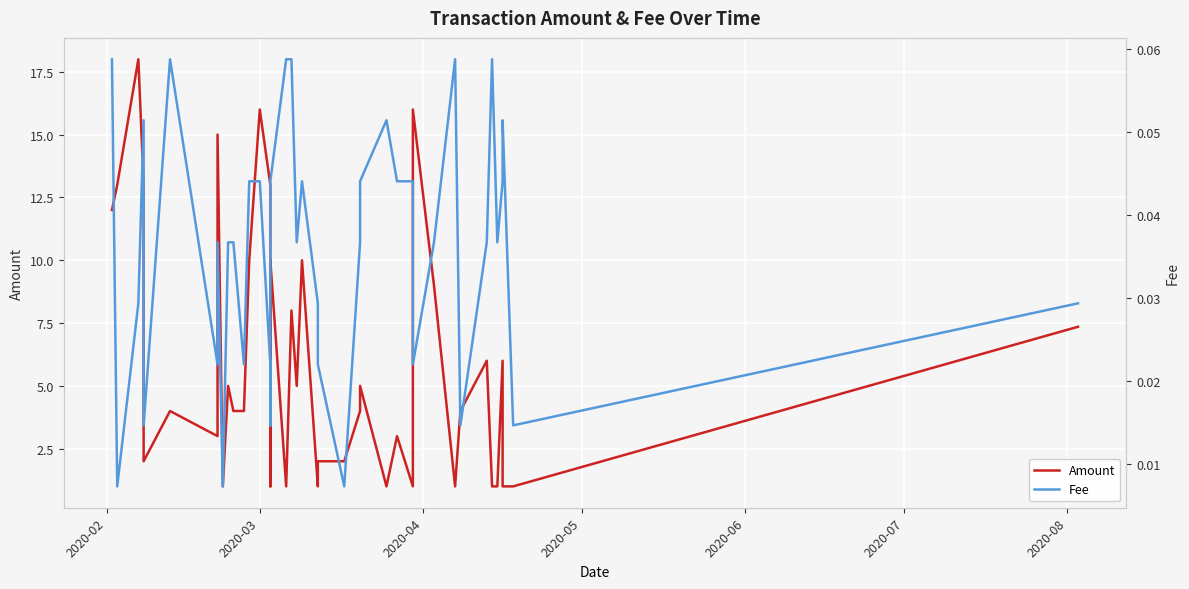

Count the number of categories in the chart.

40